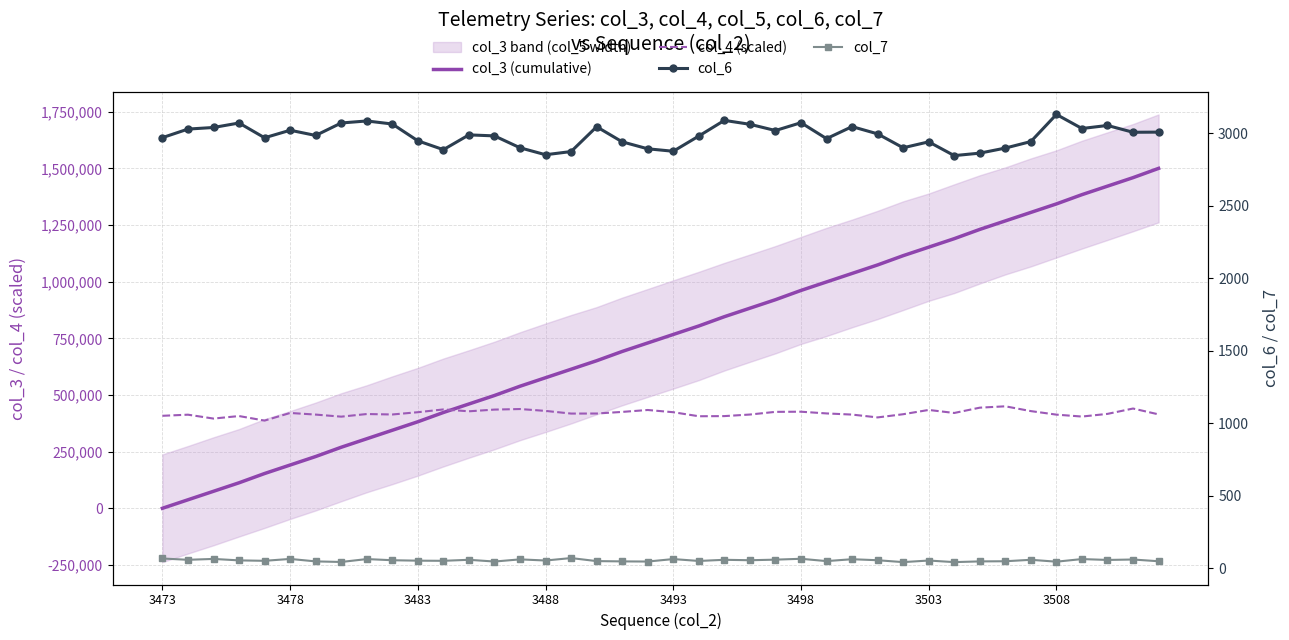

Does the chart have visible grid lines?

Yes